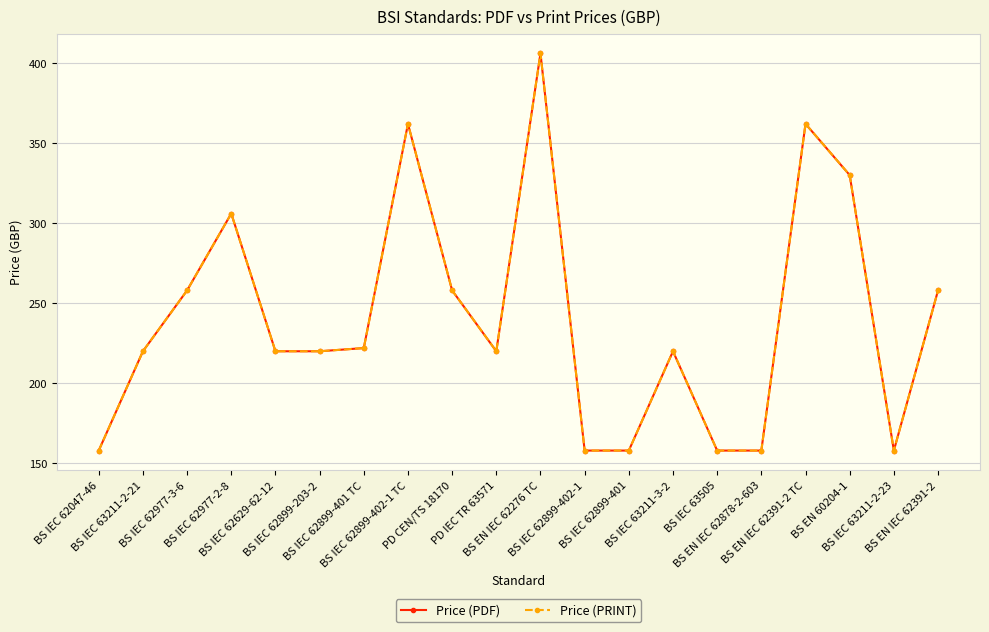

Does the chart have visible grid lines?

Yes